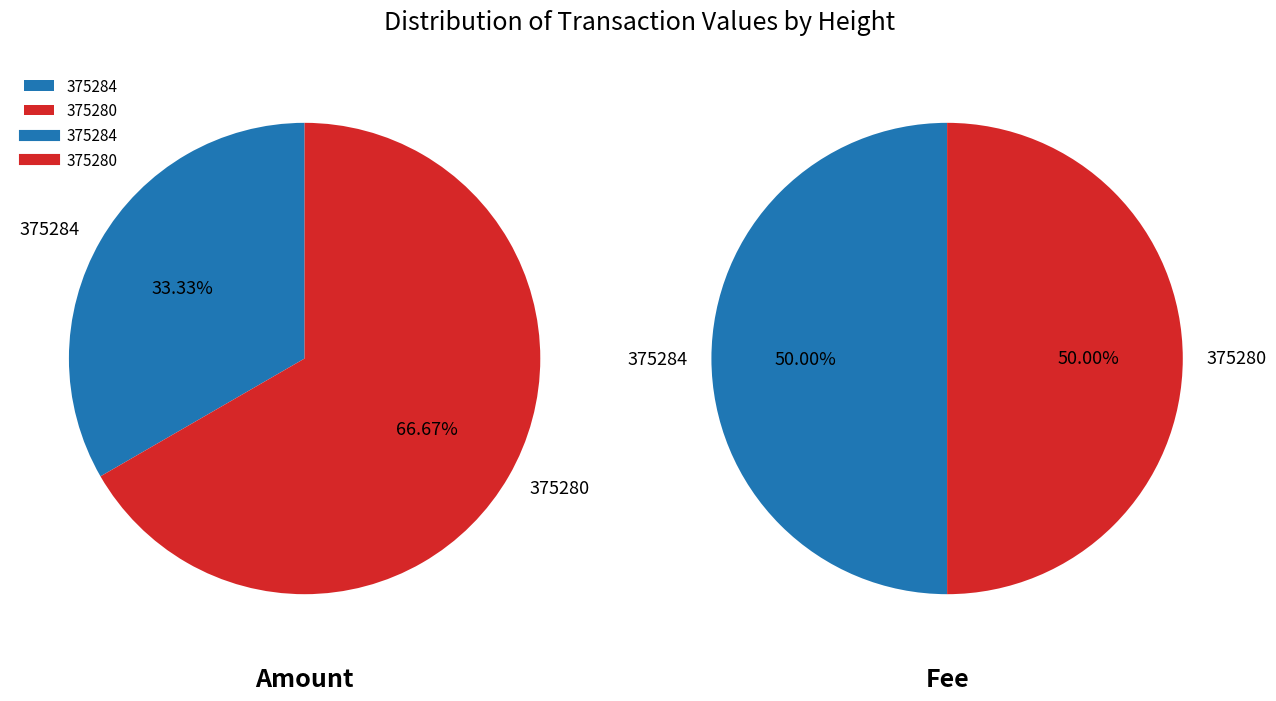

What is the total percentage of 375284 and 375280?

100.0%